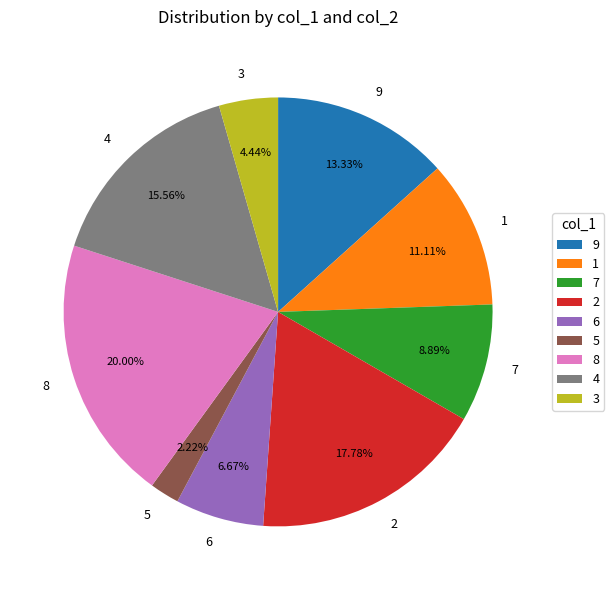

Approximately how many times larger is the value at 1 compared to 6?

1.7